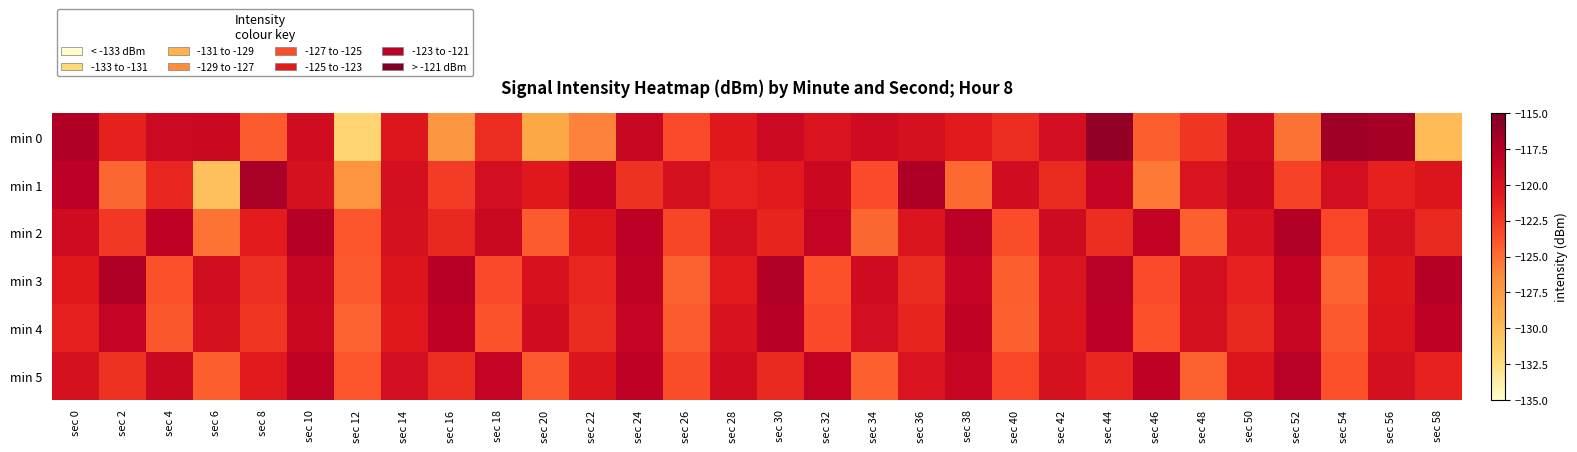

Reading right to left, list all the values displayed in this chart.

min 0: sec 58=-130.0	sec 56=-116.9	sec 54=-116.6	sec 52=-125.2	sec 50=-119.1	sec 48=-122.3	sec 46=-124.4	sec 44=-115.9	sec 42=-119.5	sec 40=-121.8	sec 38=-120.7	sec 36=-119.7	sec 34=-119.1	sec 32=-120.1	sec 30=-119.0	sec 28=-120.5	sec 26=-123.4	sec 24=-118.7	sec 22=-126.0	sec 20=-128.6	sec 18=-121.8	sec 16=-127.2	sec 14=-120.4	sec 12=-131.9	sec 10=-119.3	sec 8=-124.2	sec 6=-118.8	sec 4=-118.9	sec 2=-121.2	sec 0=-117.3
min 1: sec 58=-120.3	sec 56=-121.1	sec 54=-119.5	sec 52=-122.9	sec 50=-118.7	sec 48=-120.1	sec 46=-125.6	sec 44=-118.5	sec 42=-121.7	sec 40=-119.3	sec 38=-124.8	sec 36=-117.2	sec 34=-123.4	sec 32=-118.9	sec 30=-120.6	sec 28=-121.2	sec 26=-119.8	sec 24=-122.1	sec 22=-118.3	sec 20=-120.5	sec 18=-119.5	sec 16=-122.6	sec 14=-119.6	sec 12=-127.1	sec 10=-119.8	sec 8=-116.9	sec 6=-130.4	sec 4=-121.4	sec 2=-124.7	sec 0=-118.0
min 2: sec 58=-121.6	sec 56=-119.8	sec 54=-123.2	sec 52=-117.5	sec 50=-120.0	sec 48=-124.4	sec 46=-118.3	sec 44=-121.8	sec 42=-119.1	sec 40=-123.5	sec 38=-117.8	sec 36=-120.2	sec 34=-124.7	sec 32=-118.4	sec 30=-121.3	sec 28=-119.6	sec 26=-123.1	sec 24=-117.9	sec 22=-120.4	sec 20=-124.2	sec 18=-118.8	sec 16=-121.5	sec 14=-119.7	sec 12=-123.9	sec 10=-117.6	sec 8=-120.8	sec 6=-125.3	sec 4=-118.1	sec 2=-122.4	sec 0=-119.2
min 3: sec 58=-117.6	sec 56=-120.4	sec 54=-124.6	sec 52=-118.3	sec 50=-121.2	sec 48=-119.6	sec 46=-123.4	sec 44=-117.8	sec 42=-120.1	sec 40=-124.3	sec 38=-118.5	sec 36=-121.7	sec 34=-119.2	sec 32=-123.6	sec 30=-117.4	sec 28=-120.7	sec 26=-124.5	sec 24=-118.2	sec 22=-121.4	sec 20=-119.9	sec 18=-123.3	sec 16=-117.7	sec 14=-120.3	sec 12=-124.1	sec 10=-118.6	sec 8=-121.9	sec 6=-119.4	sec 4=-123.7	sec 2=-117.3	sec 0=-120.5
min 4: sec 58=-118.0	sec 56=-120.3	sec 54=-124.1	sec 52=-118.6	sec 50=-121.5	sec 48=-119.7	sec 46=-123.6	sec 44=-117.9	sec 42=-120.2	sec 40=-124.4	sec 38=-118.2	sec 36=-121.3	sec 34=-119.5	sec 32=-123.3	sec 30=-117.7	sec 28=-120.0	sec 26=-124.2	sec 24=-118.5	sec 22=-121.7	sec 20=-119.3	sec 18=-123.8	sec 16=-118.1	sec 14=-120.5	sec 12=-124.6	sec 10=-118.9	sec 8=-122.2	sec 6=-119.8	sec 4=-124.0	sec 2=-118.4	sec 0=-121.1
min 5: sec 58=-121.2	sec 56=-119.6	sec 54=-123.7	sec 52=-117.8	sec 50=-120.3	sec 48=-124.5	sec 46=-118.1	sec 44=-121.4	sec 42=-119.8	sec 40=-123.2	sec 38=-118.6	sec 36=-120.1	sec 34=-124.4	sec 32=-118.3	sec 30=-121.6	sec 28=-119.3	sec 26=-123.5	sec 24=-118.0	sec 22=-120.2	sec 20=-124.1	sec 18=-118.4	sec 16=-121.8	sec 14=-119.5	sec 12=-123.9	sec 10=-118.2	sec 8=-120.6	sec 6=-124.3	sec 4=-118.8	sec 2=-122.1	sec 0=-119.7